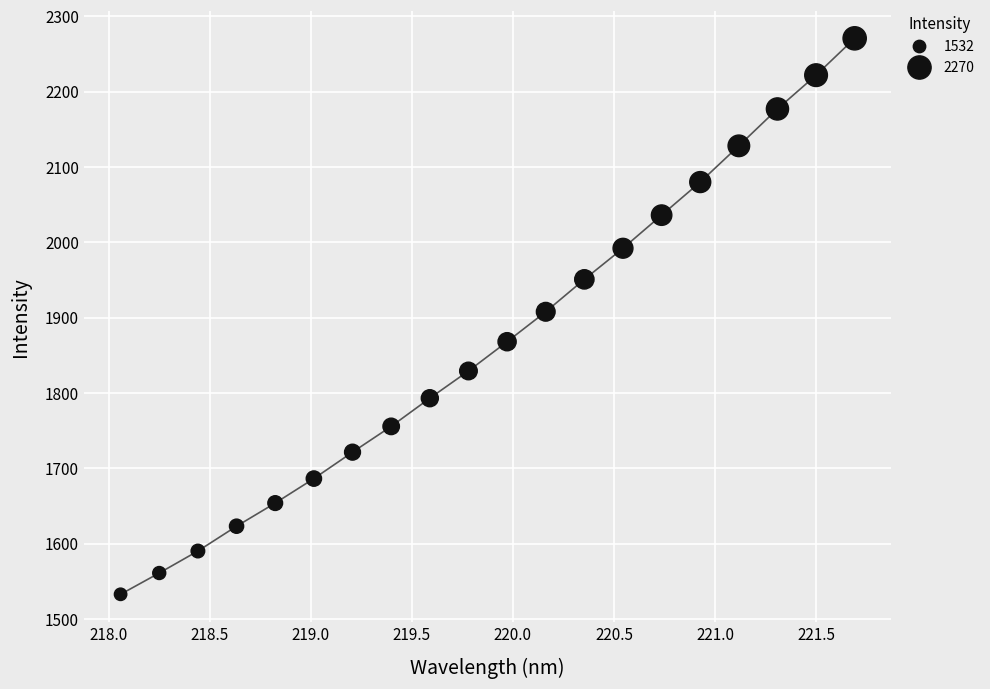

What is the range of Y values (max minus min)?

737.9